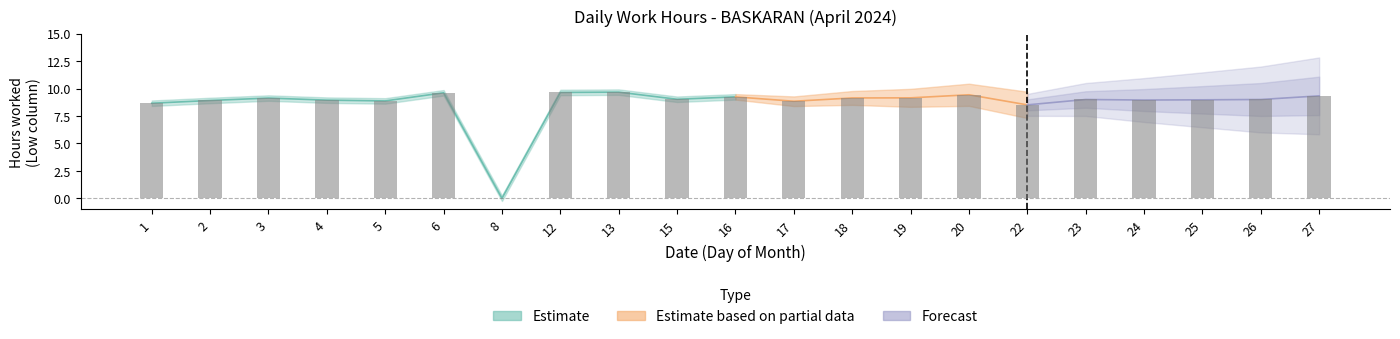

What is the value of the 11th bar from the left?

9.2